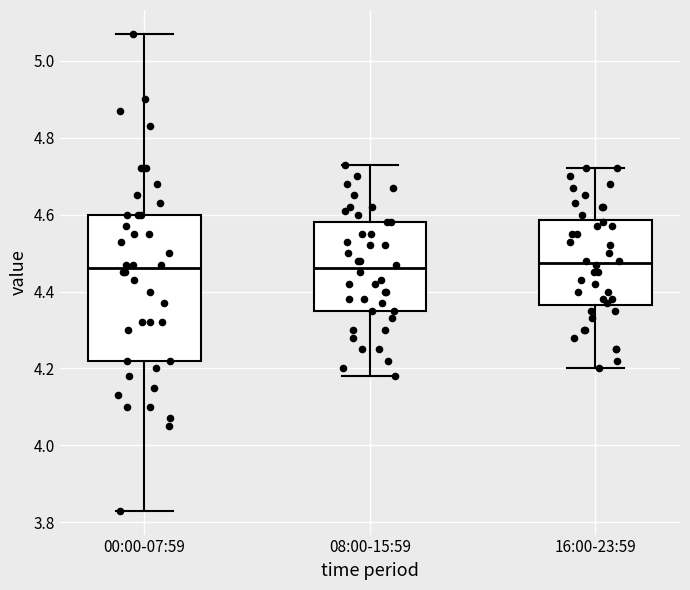

Reading left to right, transcribe this box plot: for each box, give where its median line is, the range the box spans, and where its two whiskers end, as read against the y-axis. The values are not printed on the chart, so give them approximately, as read against the axis.

00:00-07:59: median 4.46, box 4.22 to 4.60, whiskers 3.84 to 5.08
08:00-15:59: median 4.46, box 4.36 to 4.58, whiskers 4.18 to 4.74
16:00-23:59: median 4.48, box 4.36 to 4.58, whiskers 4.20 to 4.72